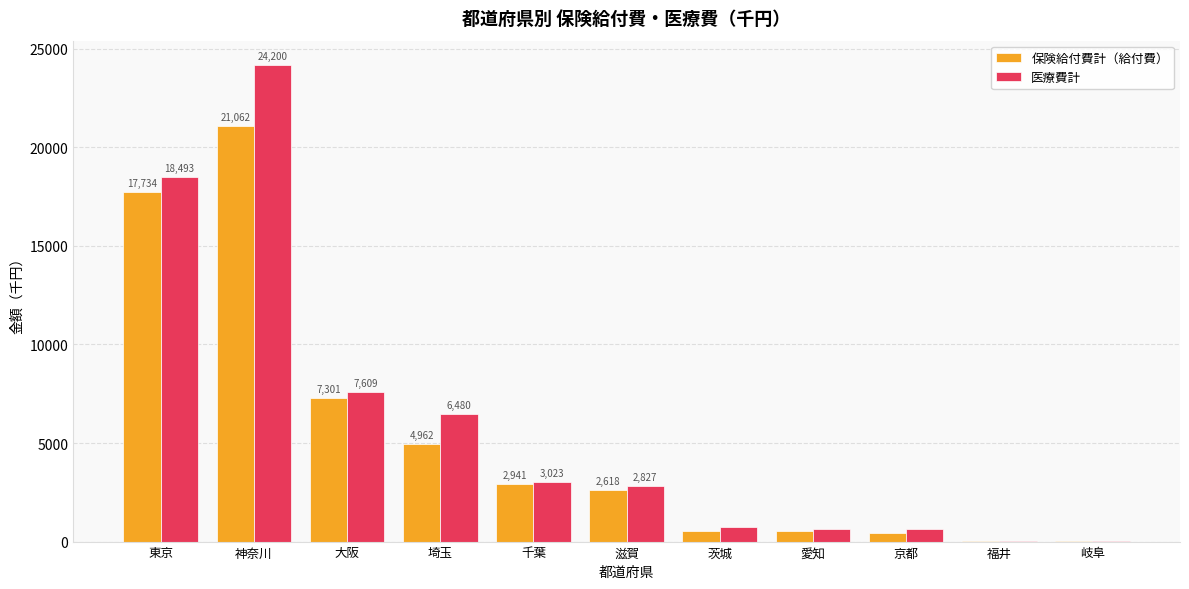

Where does the 医療費計 series first go above 2827?

東京